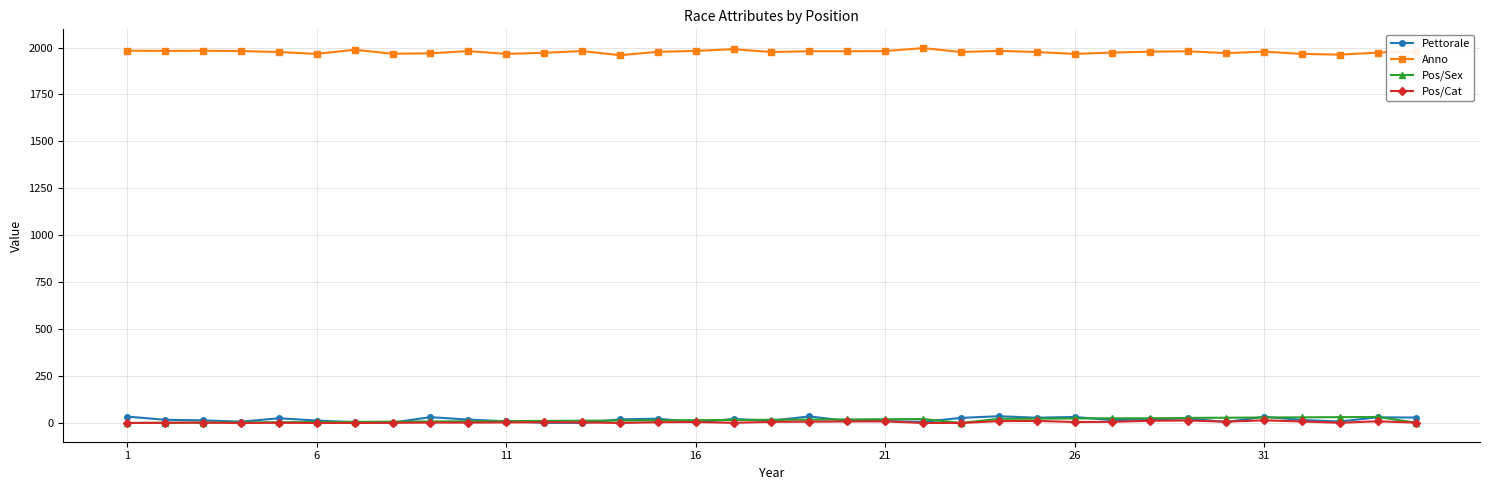

Which series has the largest total across all categories?

Anno